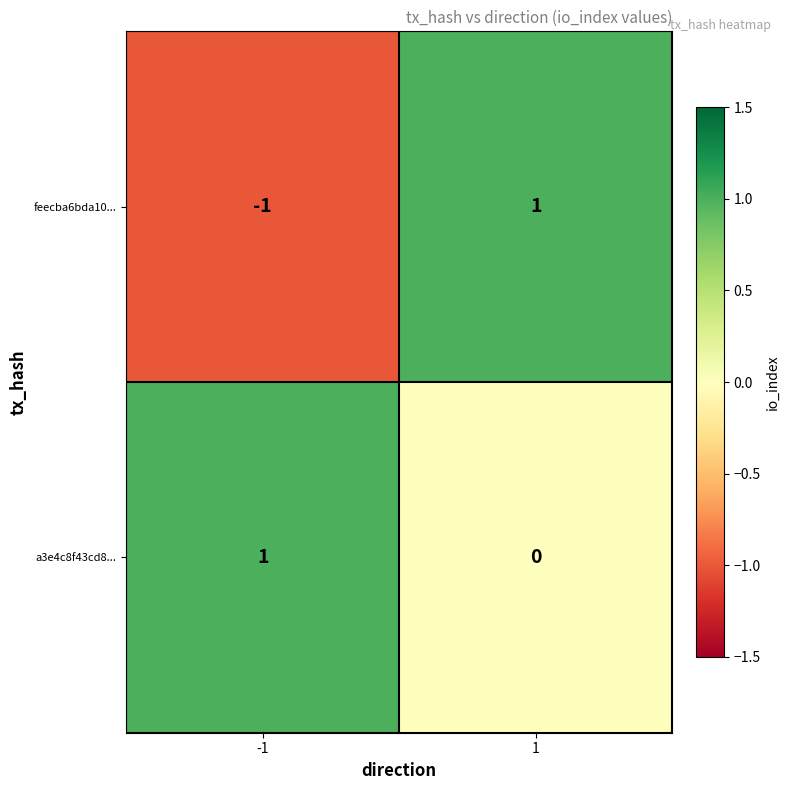

Rank the series by their average value, from highest to lowest.

a3e4c8f43cd8..., feecba6bda10...